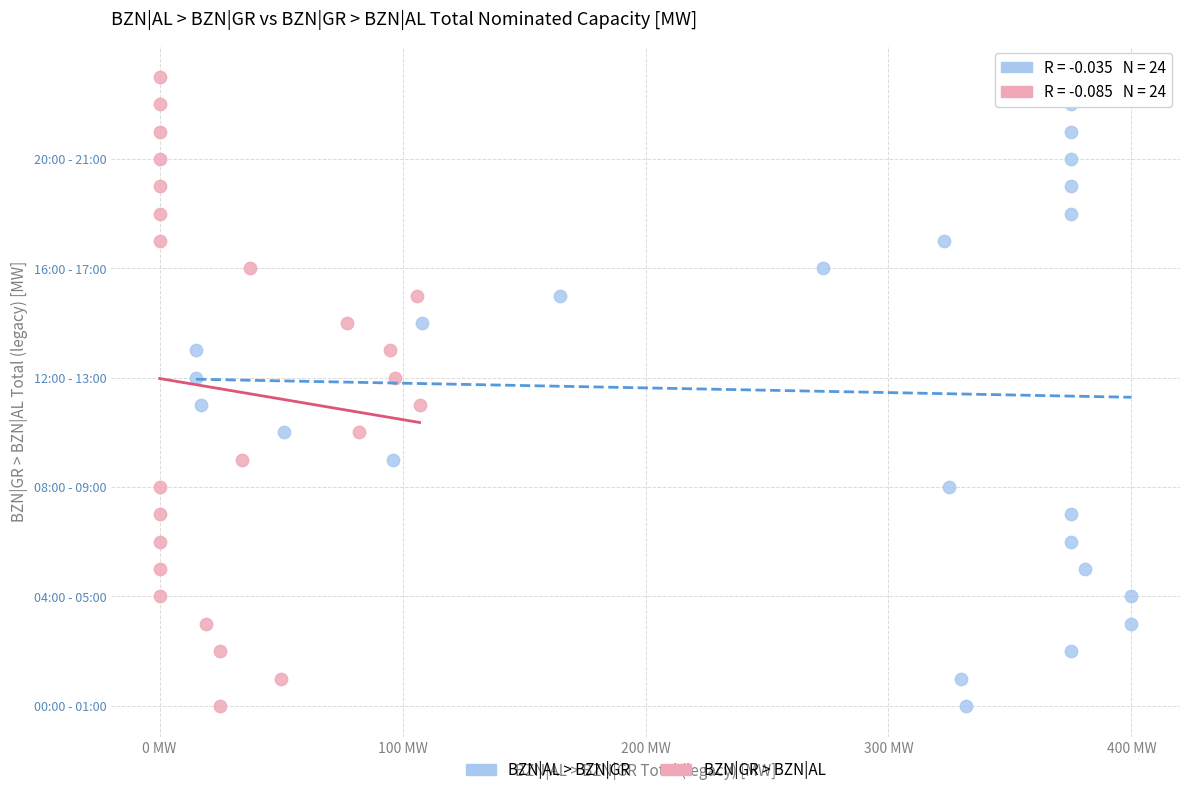

What are all the series names shown in the legend?

BZN|AL > BZN|GR, BZN|GR > BZN|AL